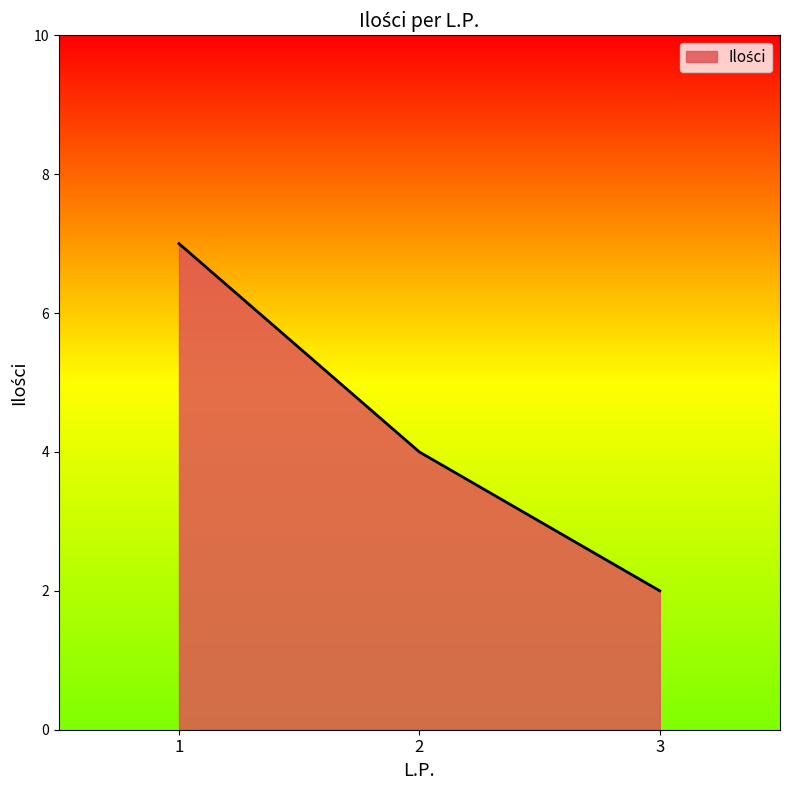

Is it true that the value at 1 is 7?

True